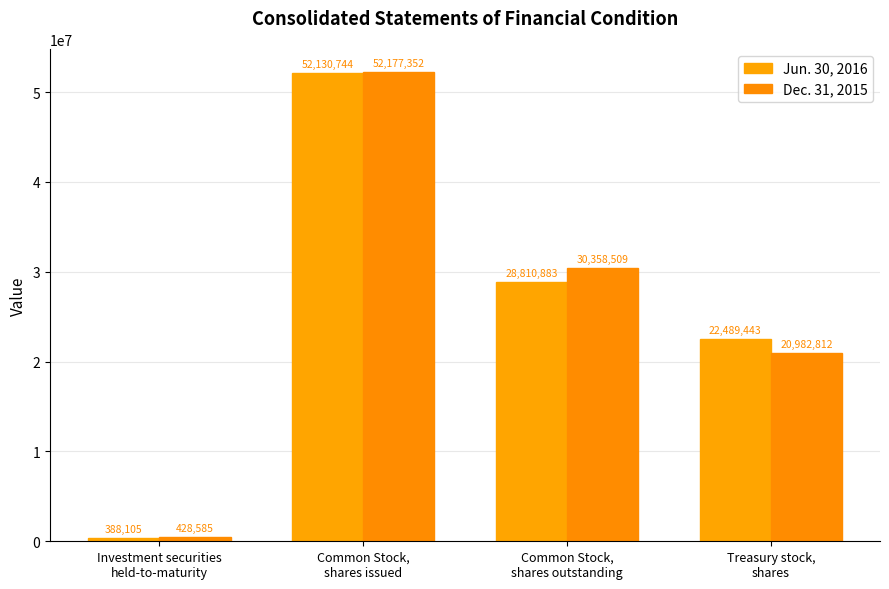

List the series in order of their peak value, highest first.

Dec. 31, 2015, Jun. 30, 2016